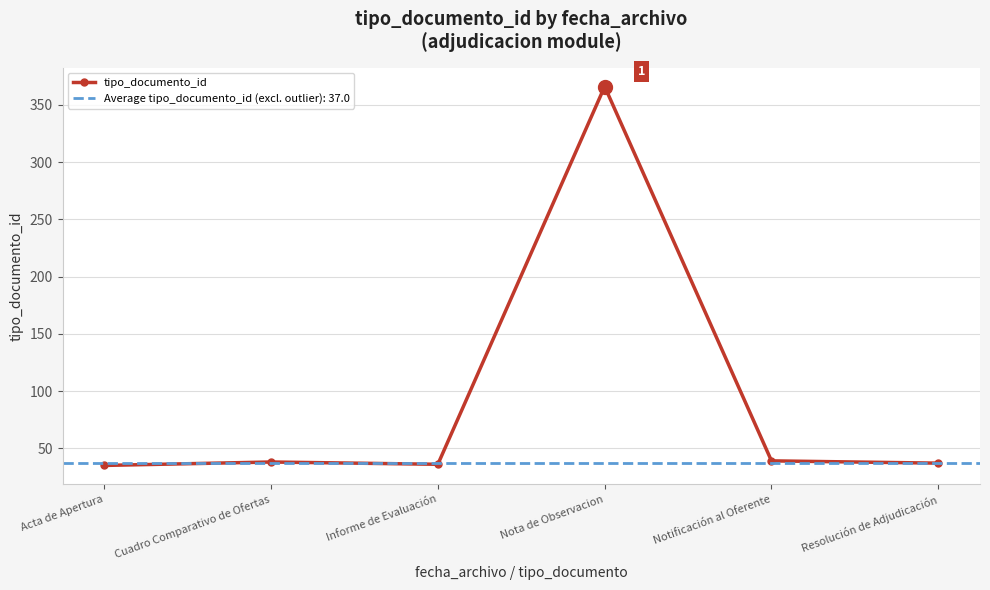

What is the label of the 4th point from the right?

Informe de Evaluación